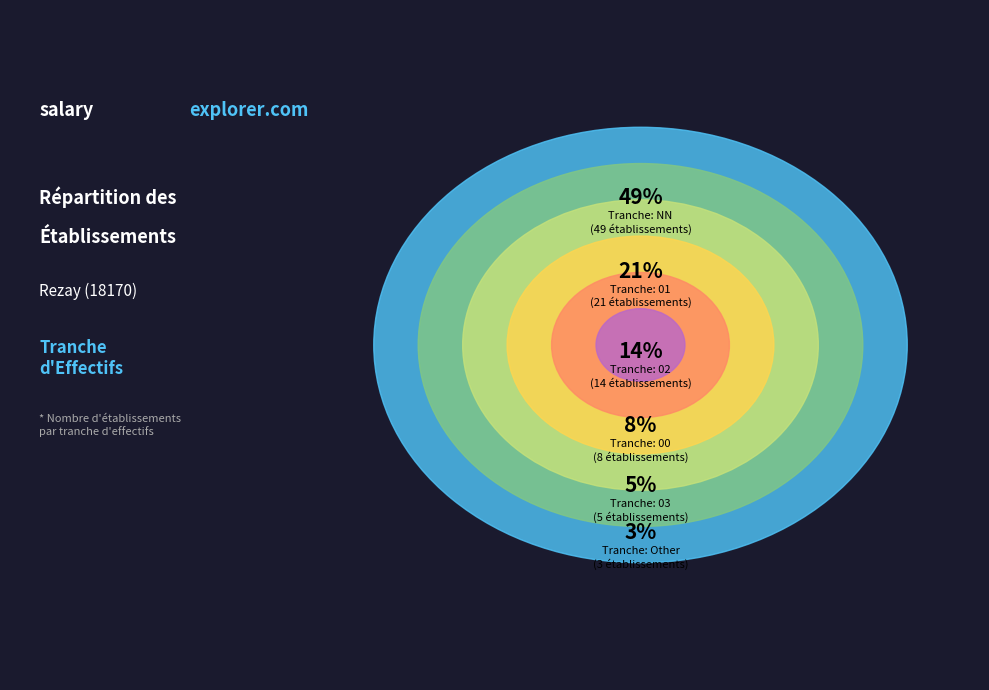

Rank the categories by value from lowest to highest.

Other, 03, 00, 02, 01, NN